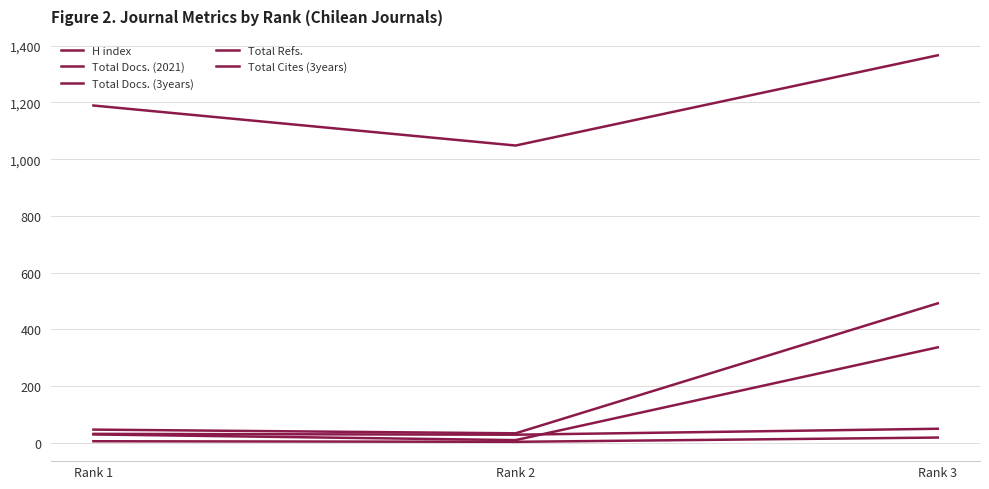

Which has a higher value, Rank 2 or Rank 1?

Rank 1